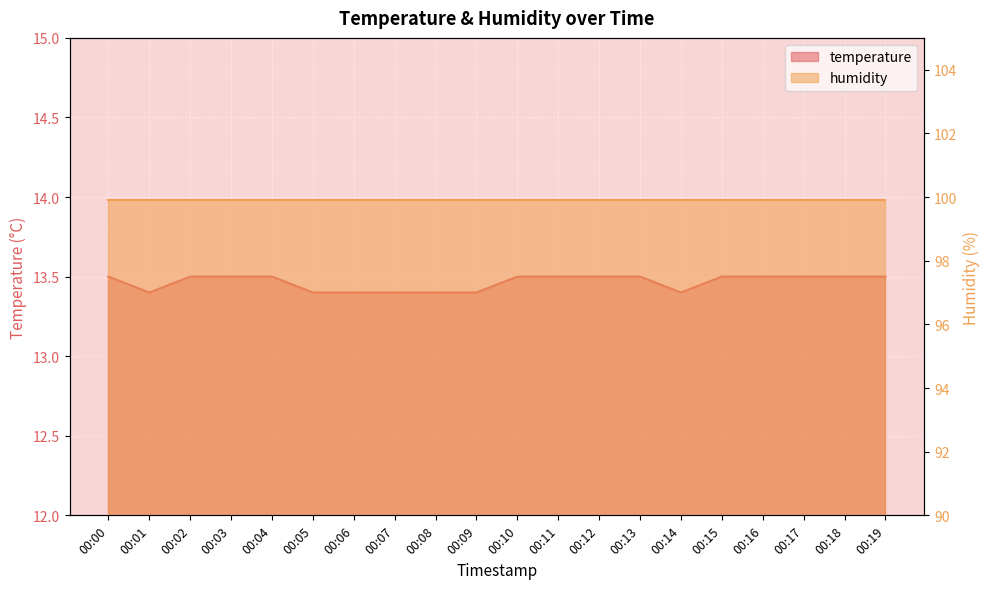

The chart shows a value of 3.2 at 00:12. True or false?

False